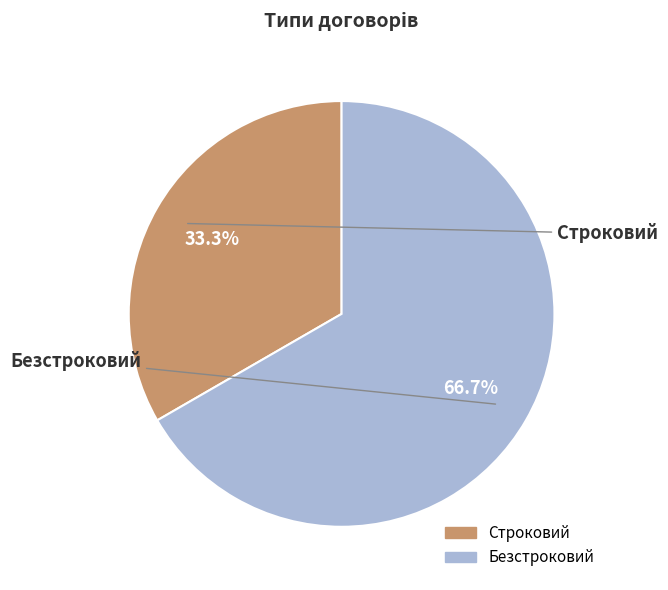

To the nearest percent, what portion does Безстроковий represent?

67%